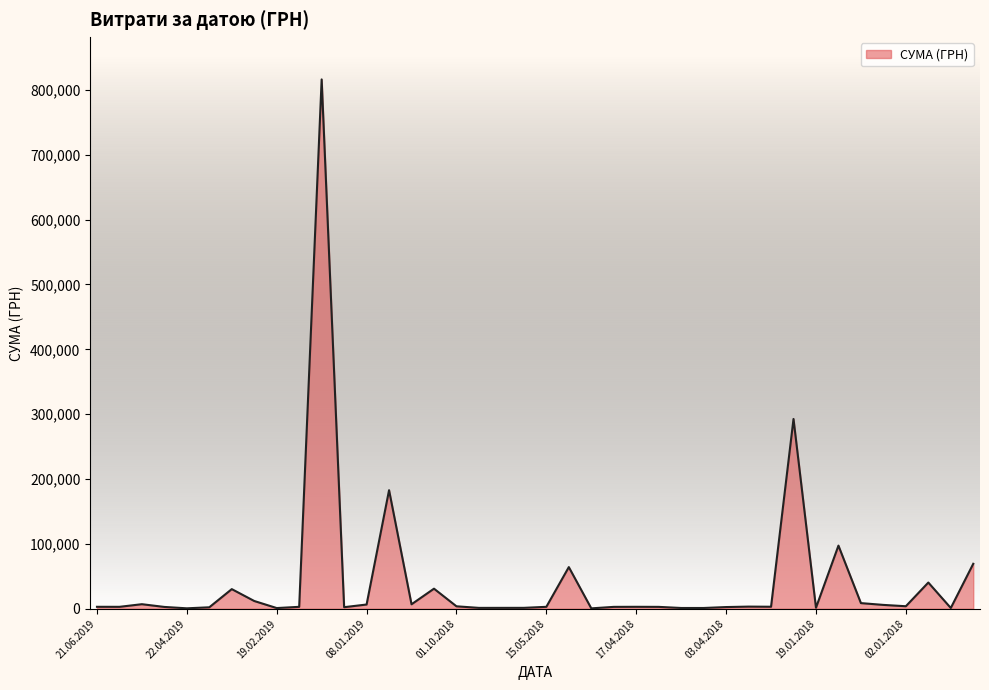

What is the difference between the maximum and minimum values?

815596.9